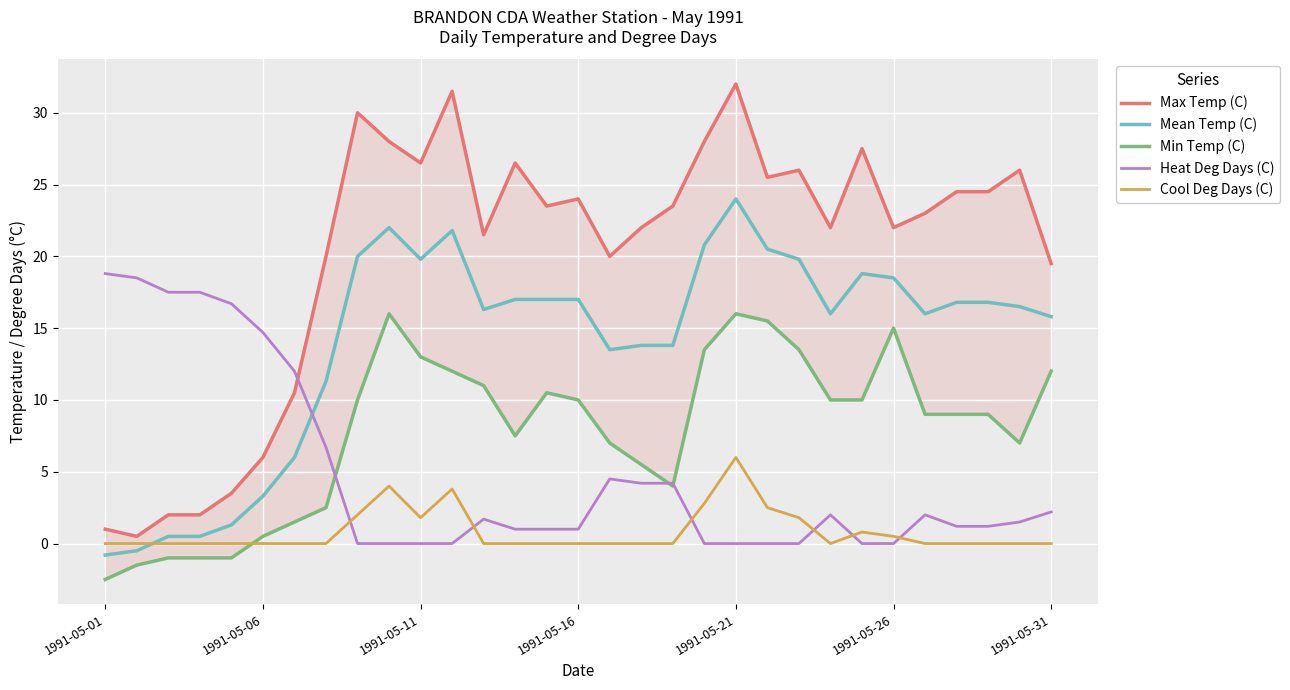

What is the highest value of the Cool Deg Days (C) series?

6.0